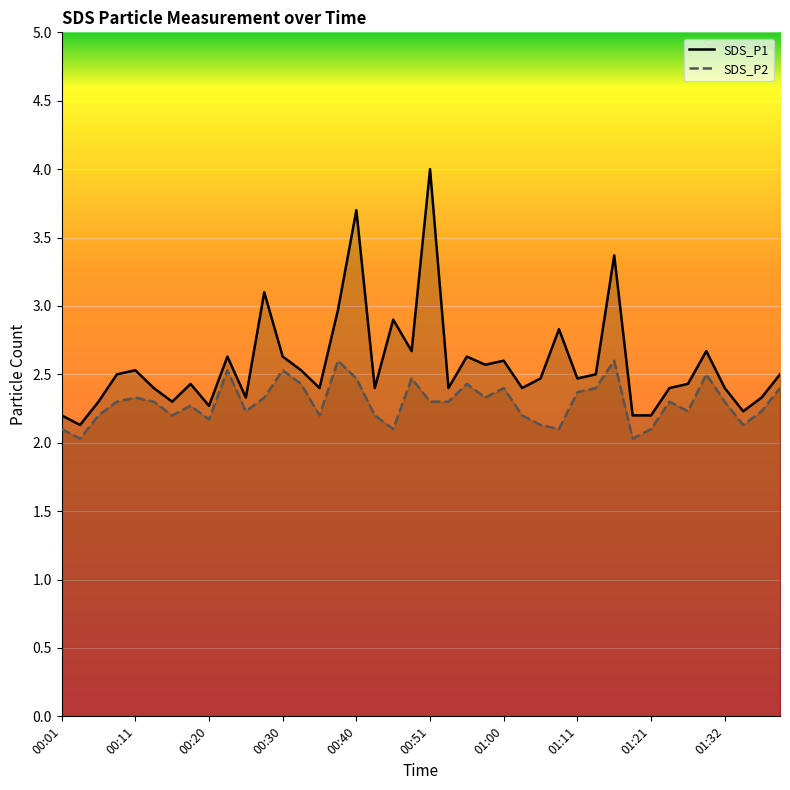

How many series are shown in this chart?

2